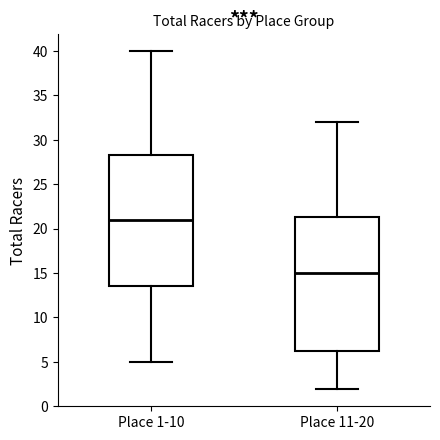

Which box has the lowest median line?

Place 11-20